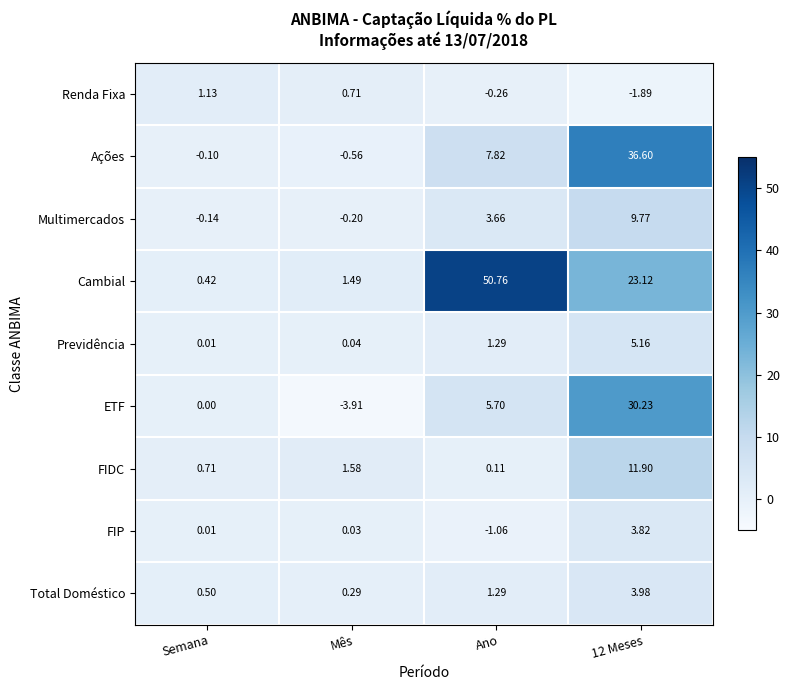

Which series has the largest total across all categories?

Cambial